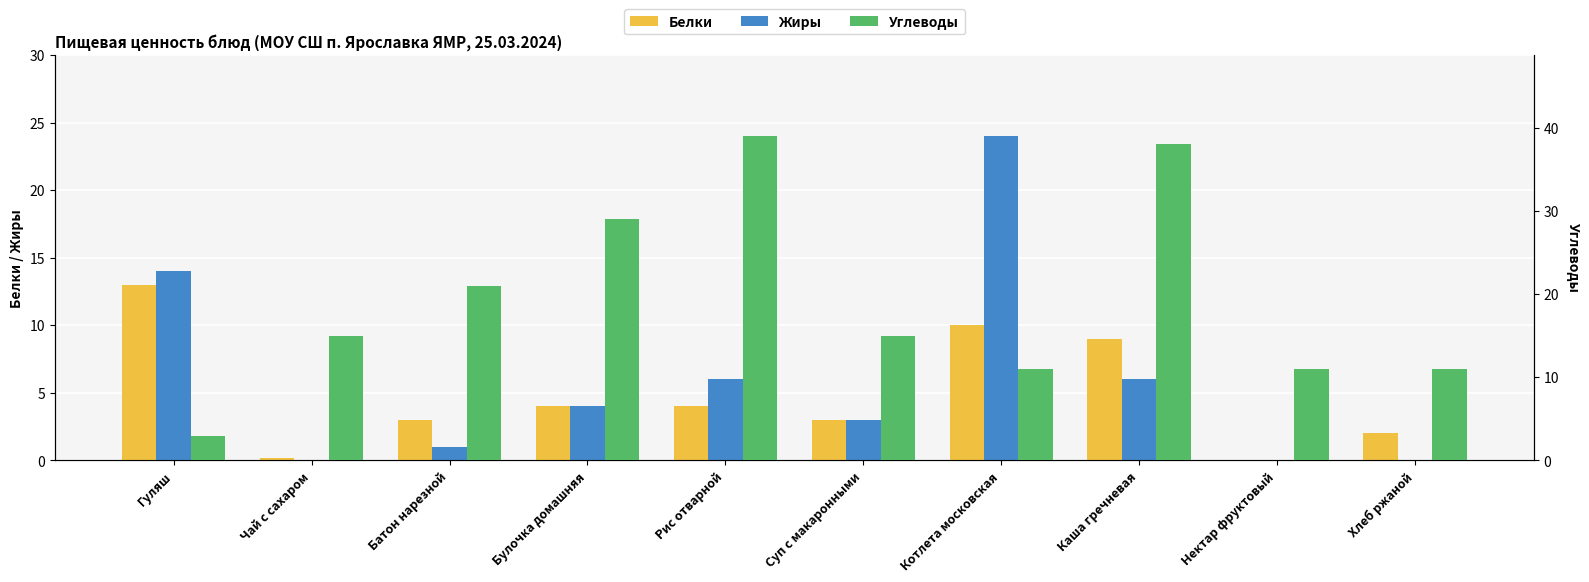

Rank the series at Котлета московская from lowest to highest value.

Белки, Углеводы, Жиры